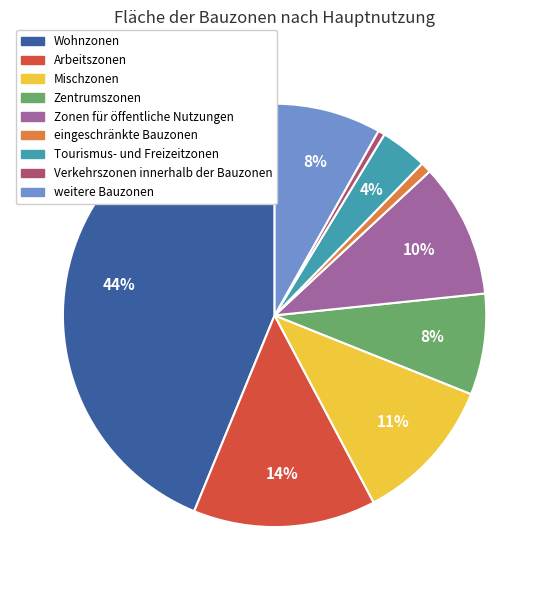

To the nearest percent, what is the average slice percentage?

11%